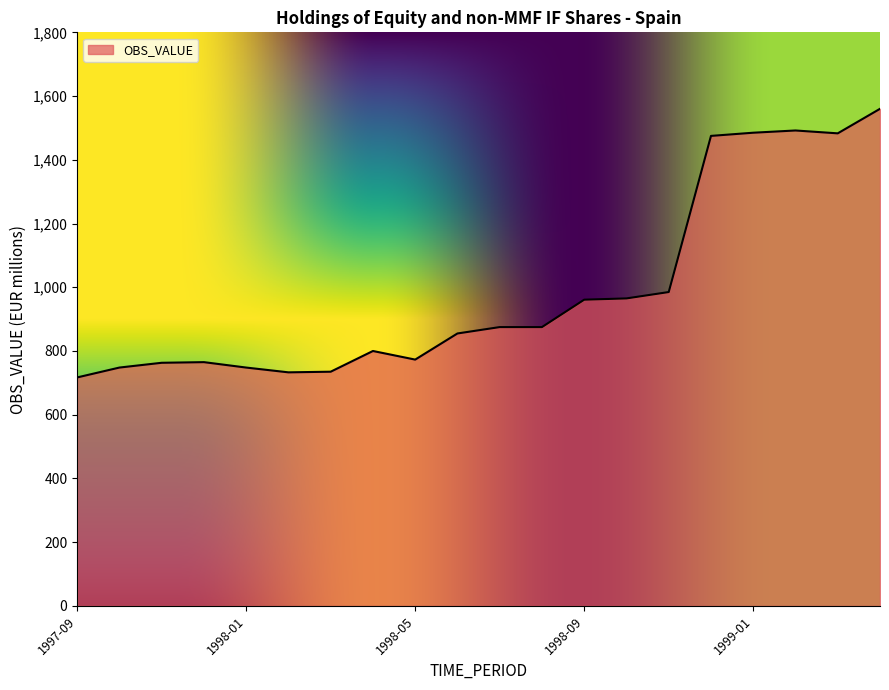

What is the maximum value shown in the chart?

1560